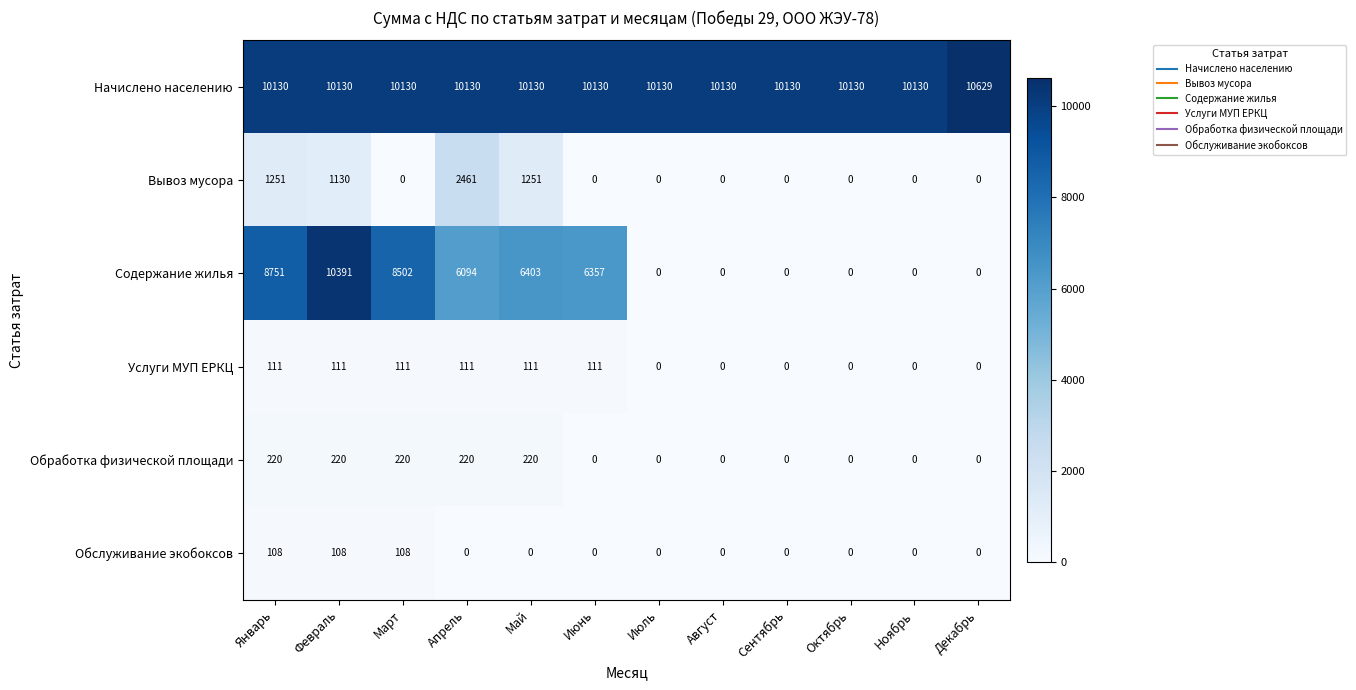

Count the number of data series in this chart.

6